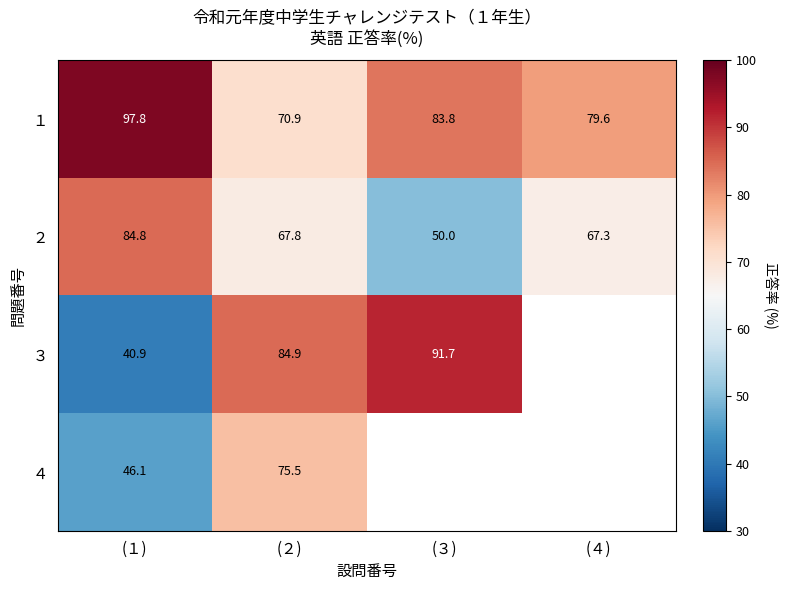

Is the value of ３ at (１) greater than the value of ２ at (２)?

No